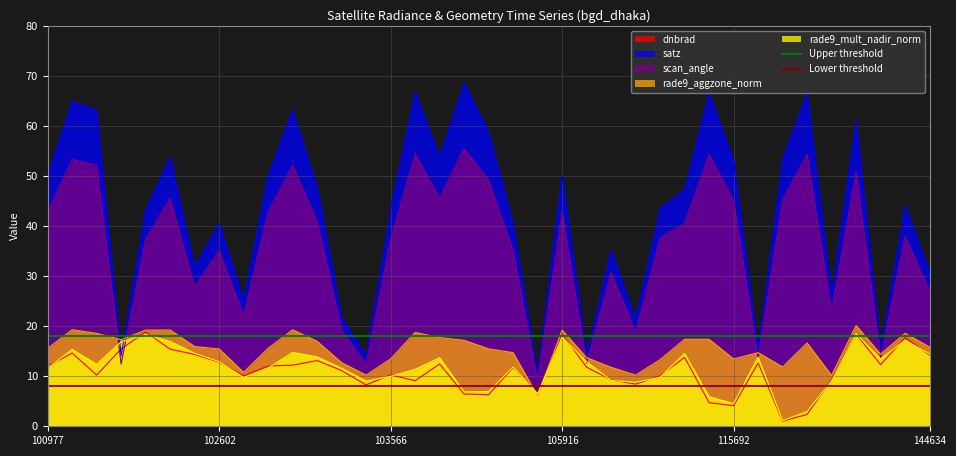

Which series ends up on top after the final intersection of dnbrad and satz?

satz